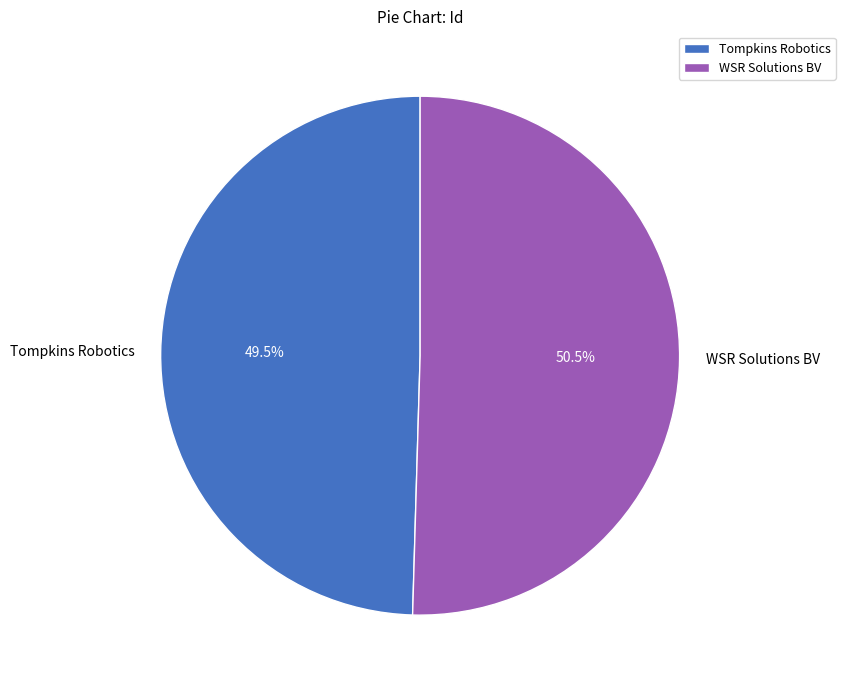

What is the total percentage of WSR Solutions BV and Tompkins Robotics?

100.0%